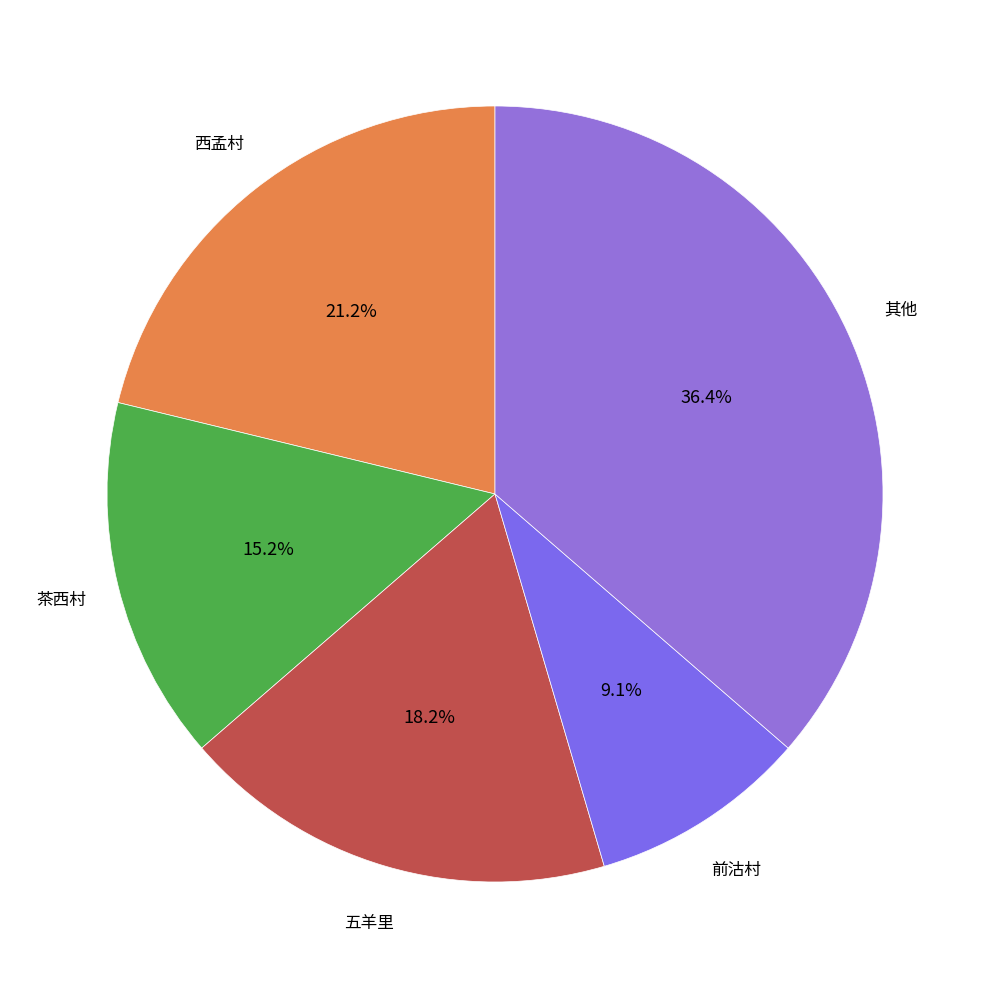

Count the number of slices in the pie.

5